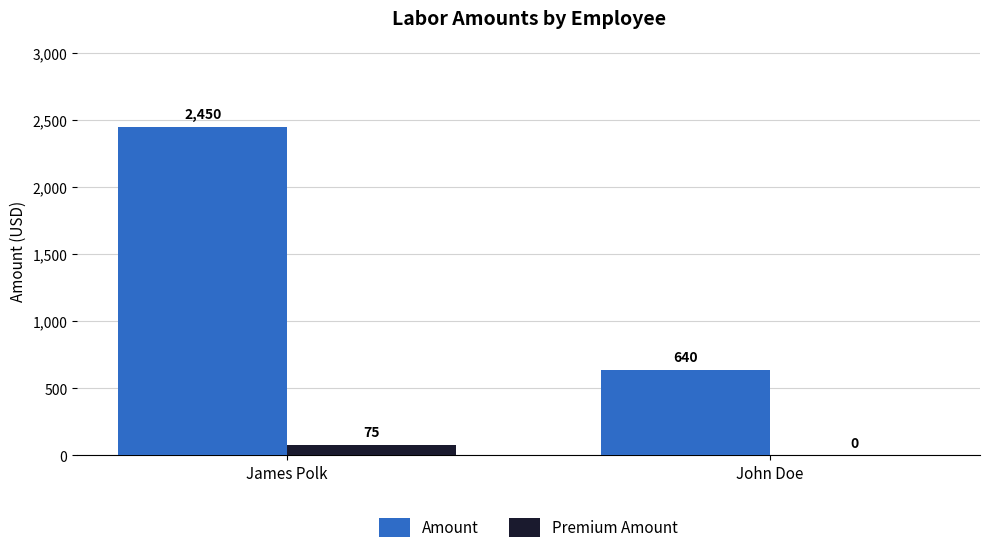

Reading left to right, transcribe all the data shown in this chart.

Amount: James Polk=2450	John Doe=640
Premium Amount: James Polk=75	John Doe=0